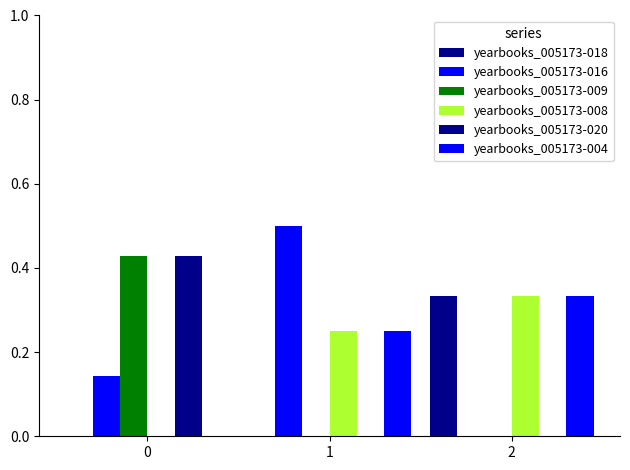

True or false: yearbooks_005173-020 has a value of 0.4 at 0.

True